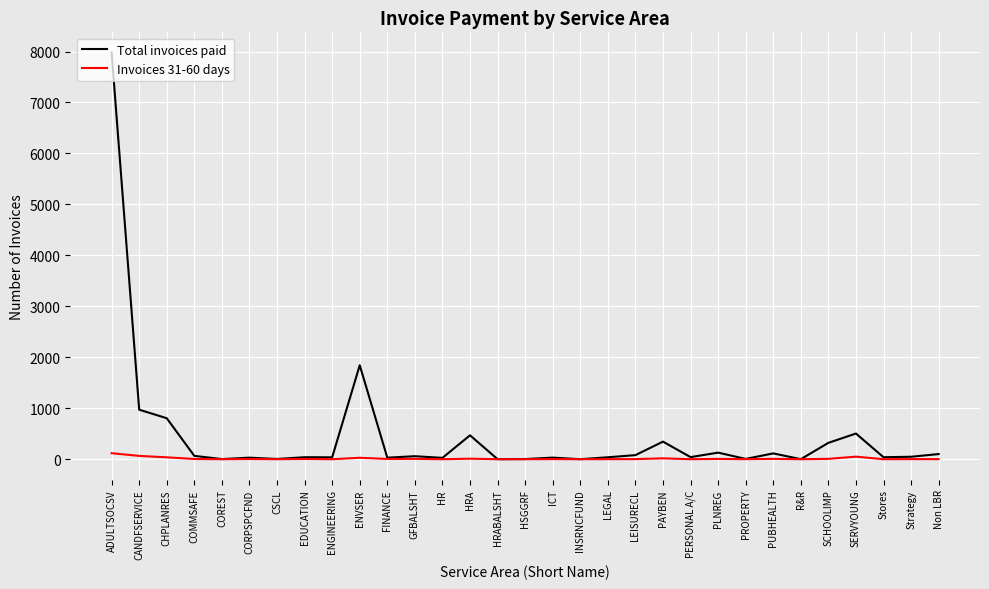

Where is Total invoices paid nearest to the value 3989?

ENVSER